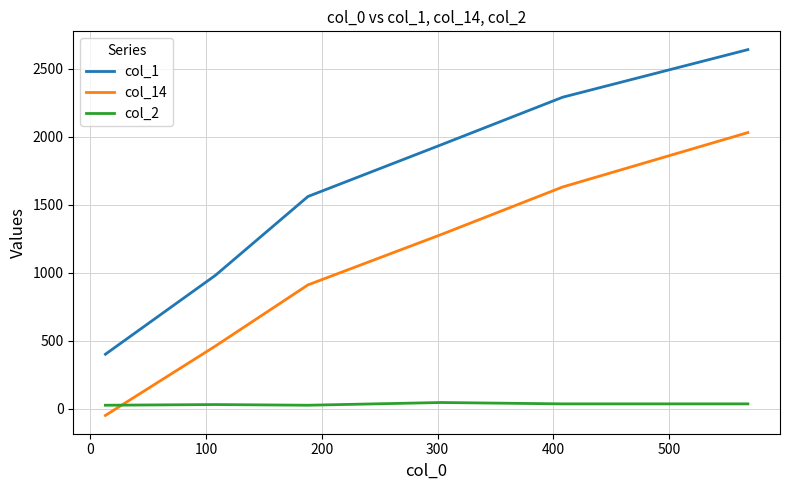

What is the difference between the maximum and minimum values in the col_1 series?

2240